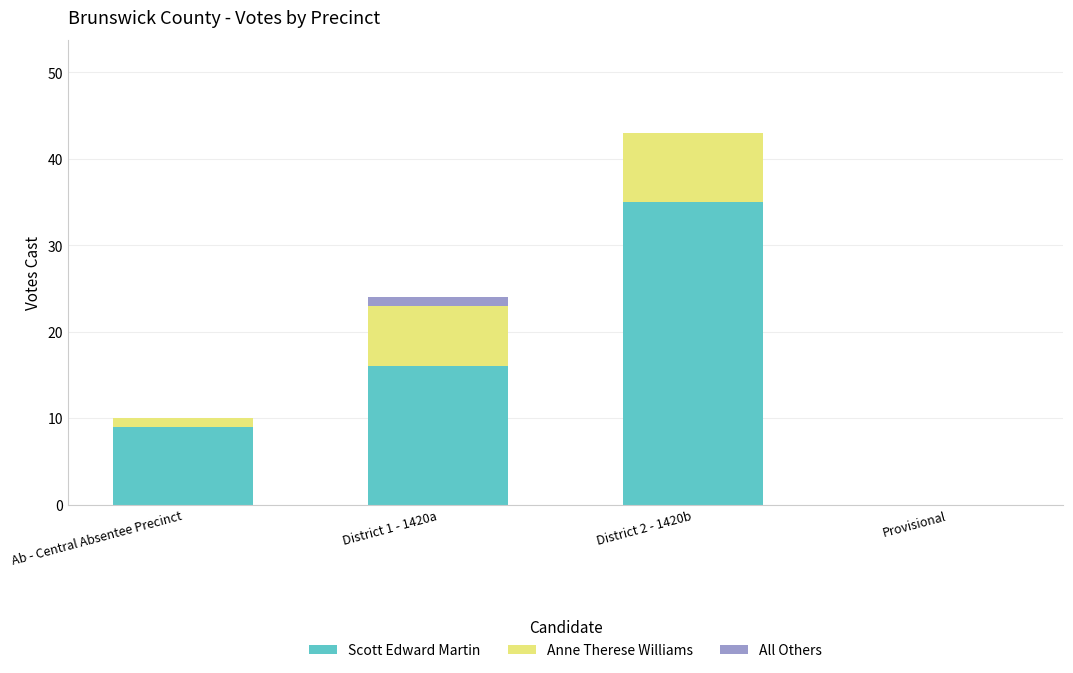

At which category is the sum across all series the highest?

District 2 - 1420b